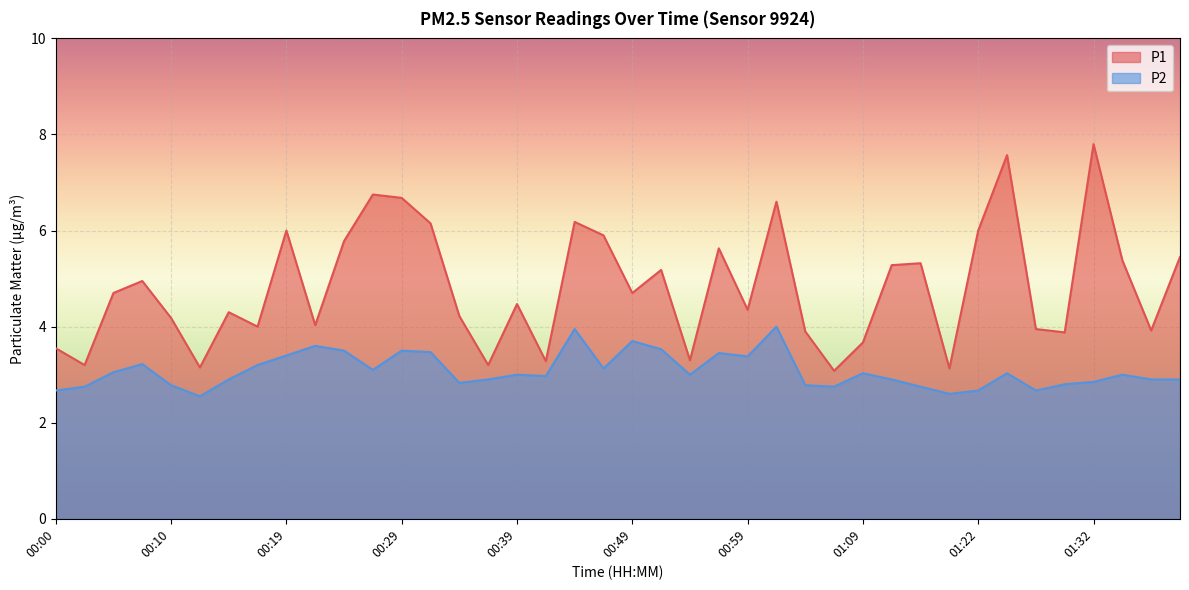

Does the chart display data point markers on the line(s)?

No